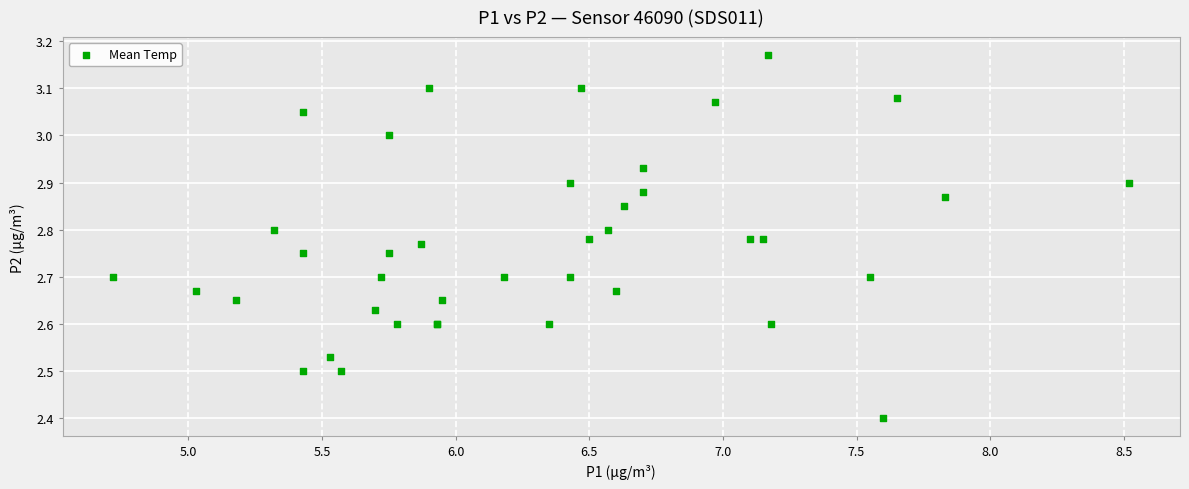

What Y value in the scatter plot is closest to 2?

2.4